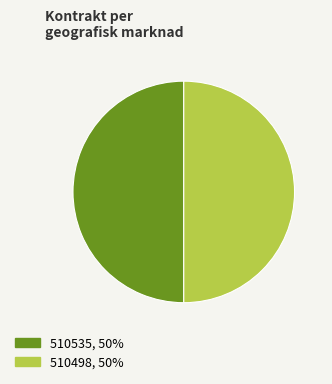

Is it true that 510535 is 63% of the pie?

False